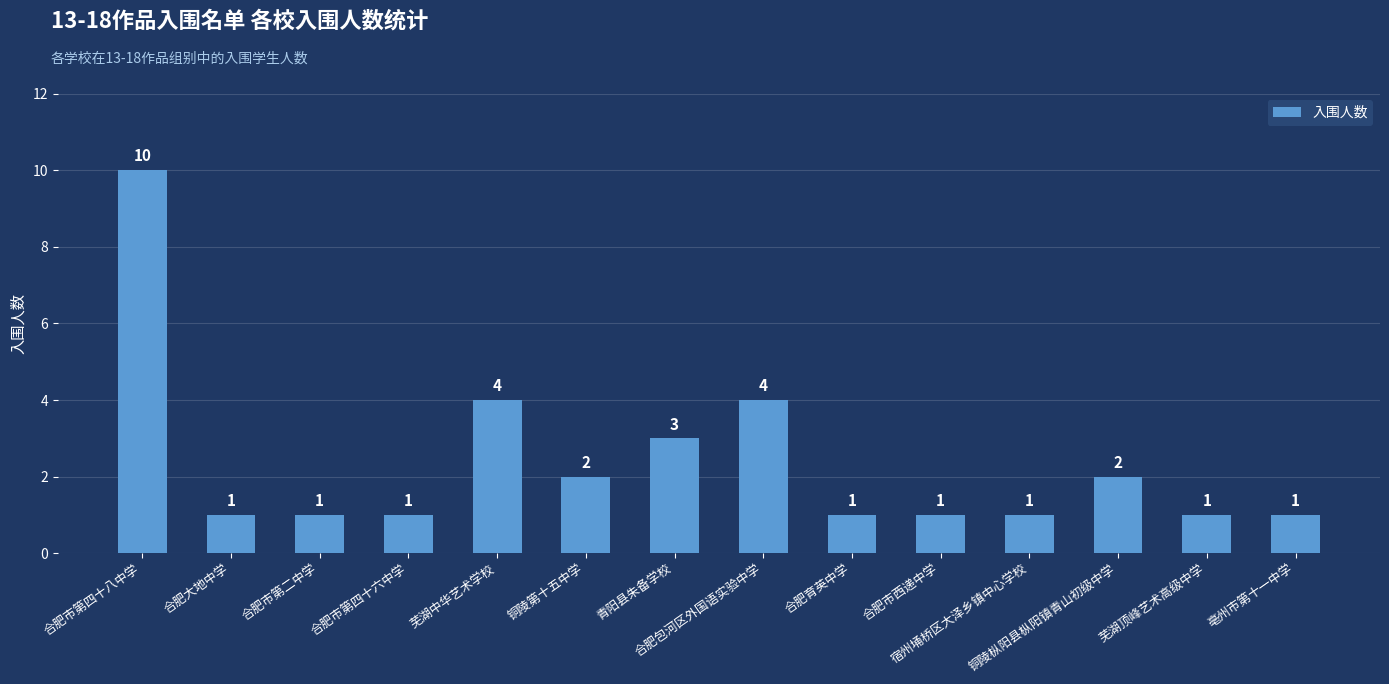

How many series are shown in this chart?

1